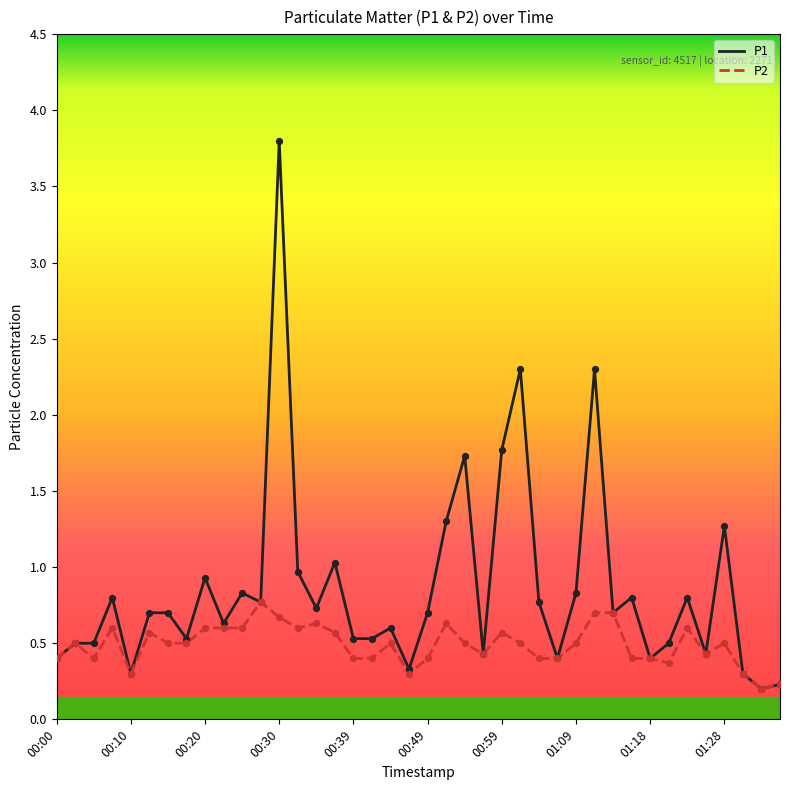

What are all the series names shown in the legend?

P1, P2